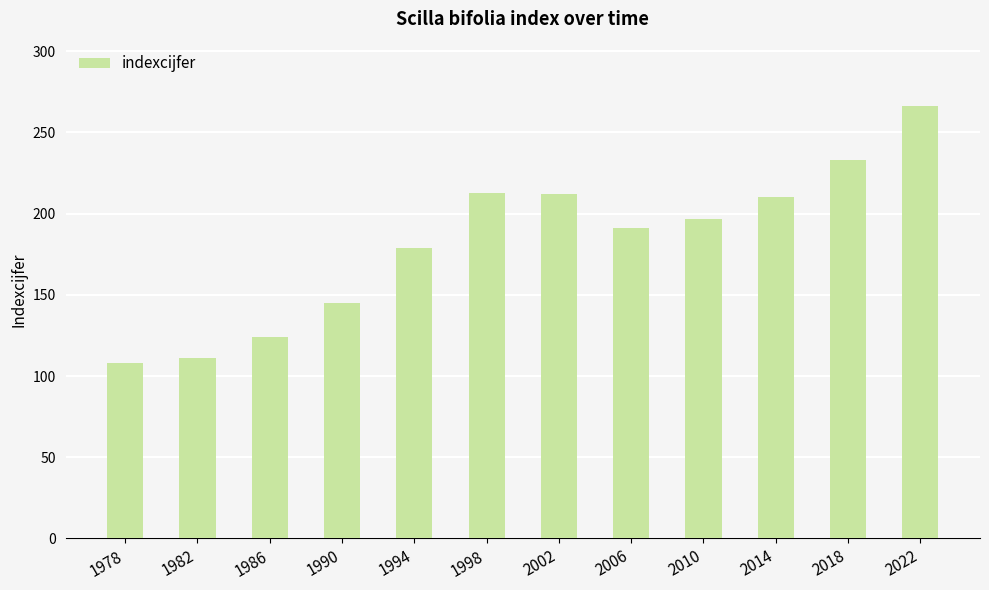

What value does the data have at 2022?

266